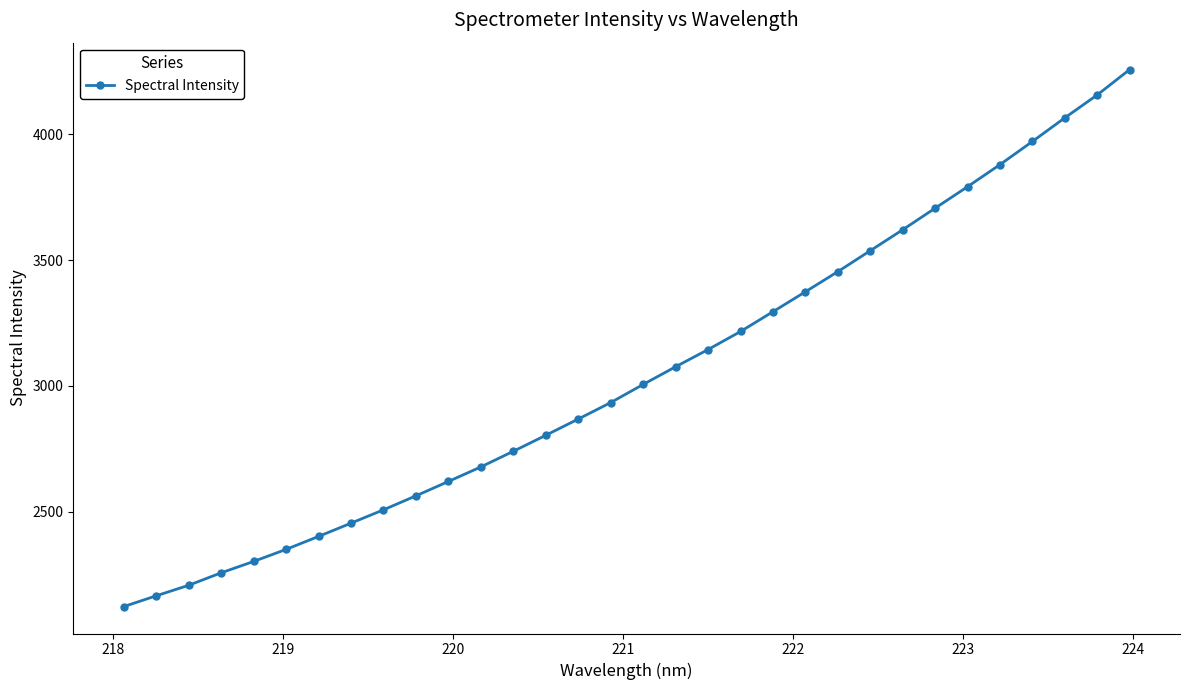

What is the smallest value displayed?

2121.8